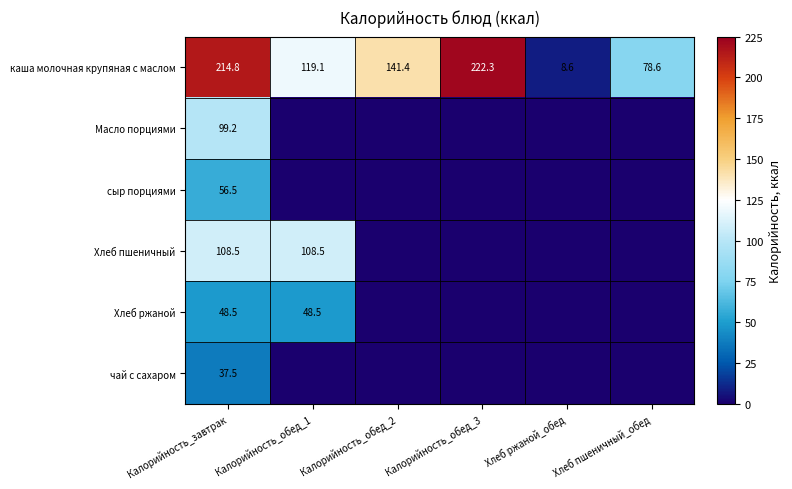

How many data points in каша молочная крупяная с маслом are above 141?

3